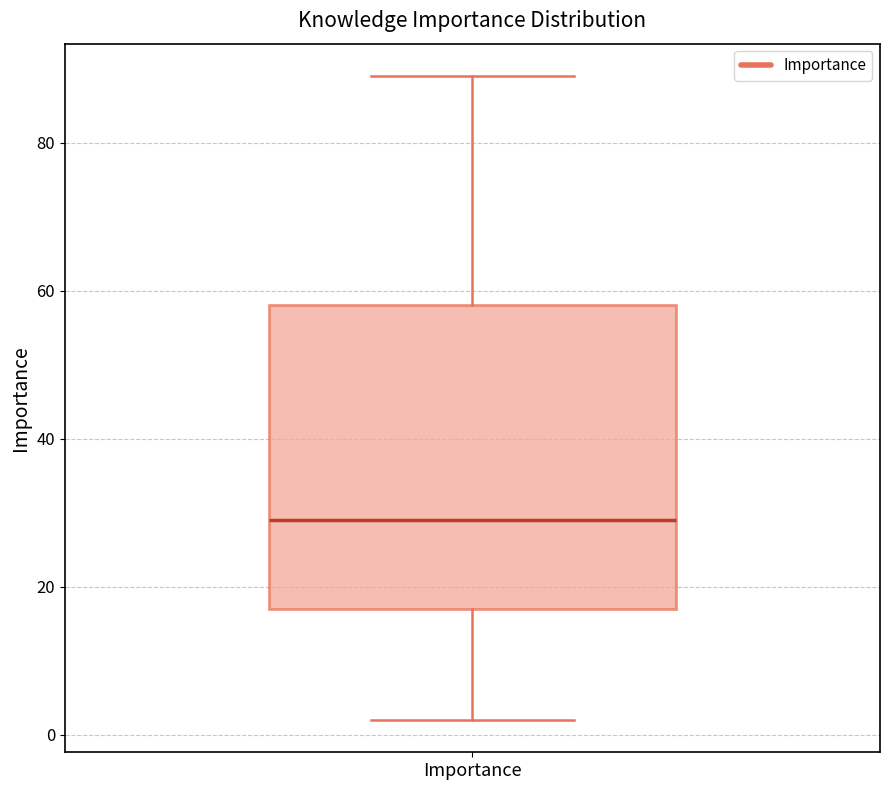

Where does the lower whisker of the box for Importance end on the y-axis? The values are not printed on the chart, so give them approximately, as read against the axis.

2